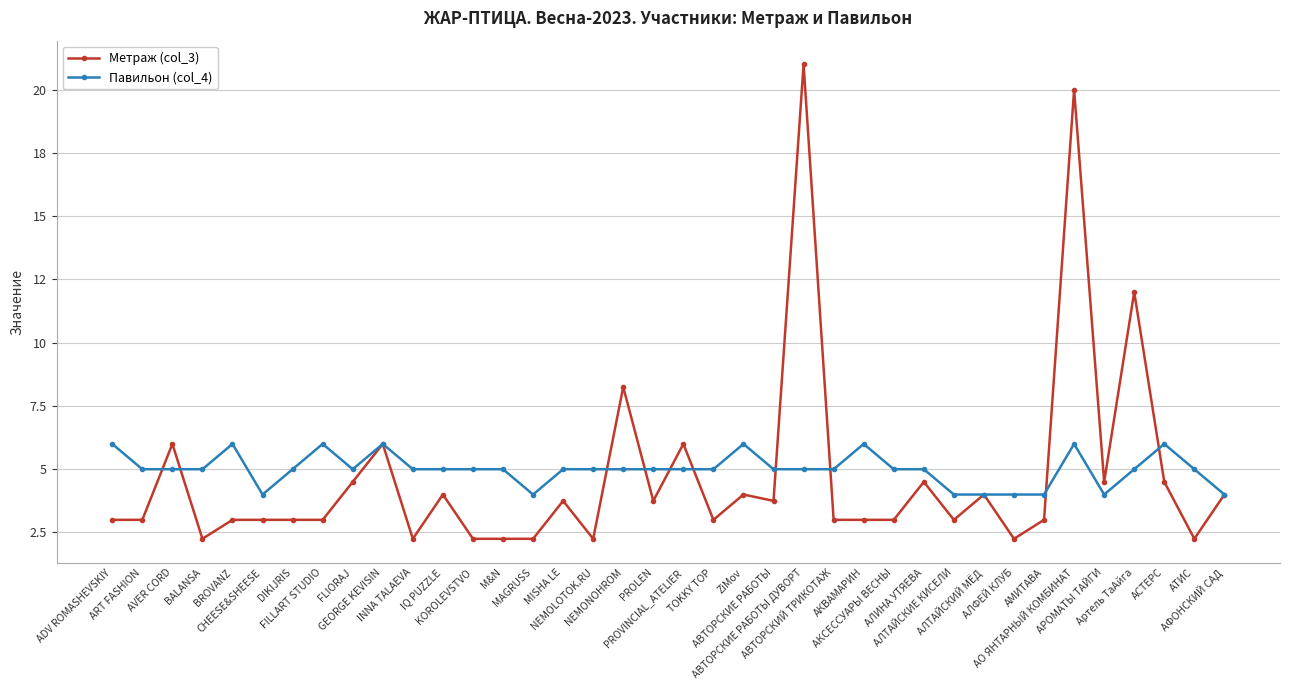

The value of Метраж (col_3) at АО ЯНТАРНЫЙ КОМБИНАТ is 20.0. True or false?

True